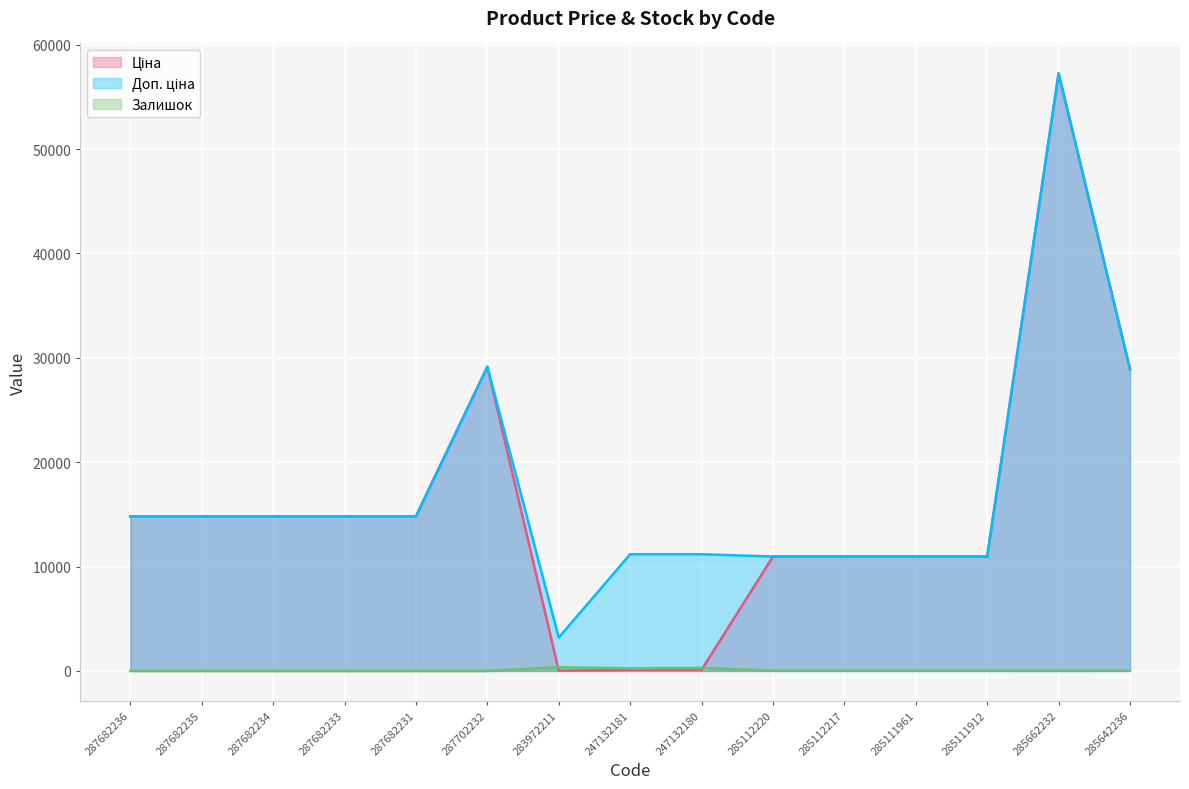

Between 287682235 and 287682233, which series saw the biggest shift?

Ціна